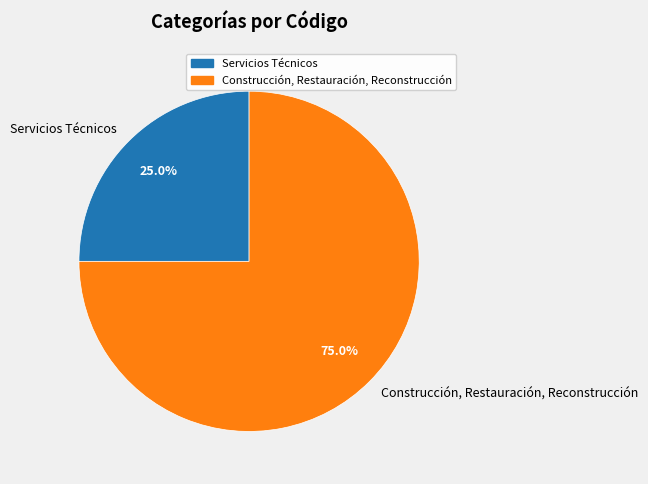

Is there a majority slice in this chart?

Yes